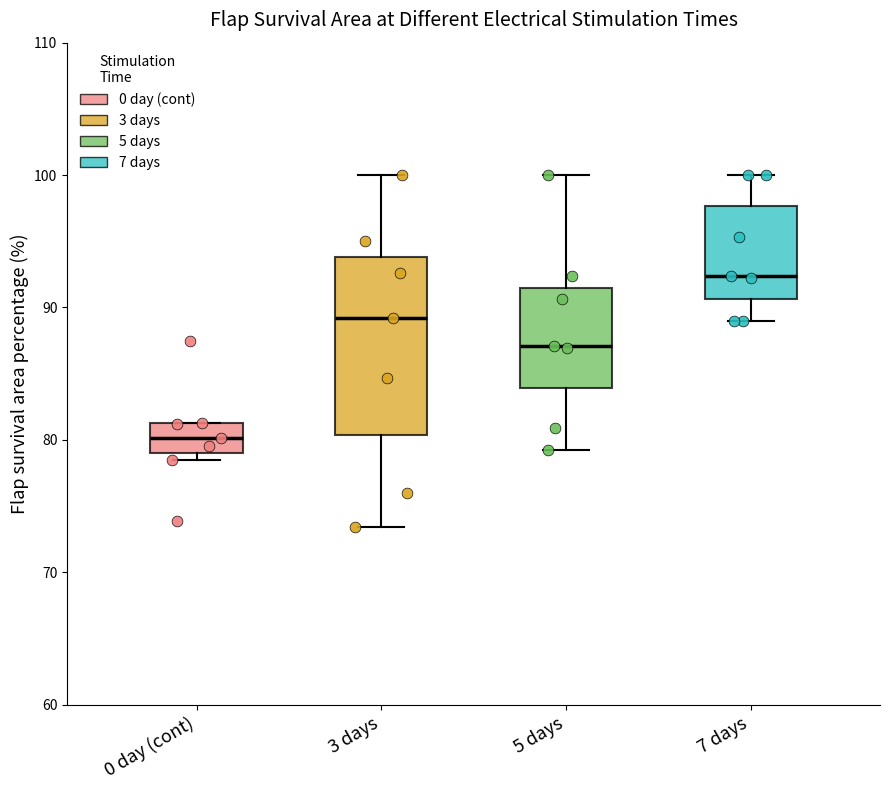

Where does the lower whisker of the box for 7 days end on the y-axis? The values are not printed on the chart, so give them approximately, as read against the axis.

89